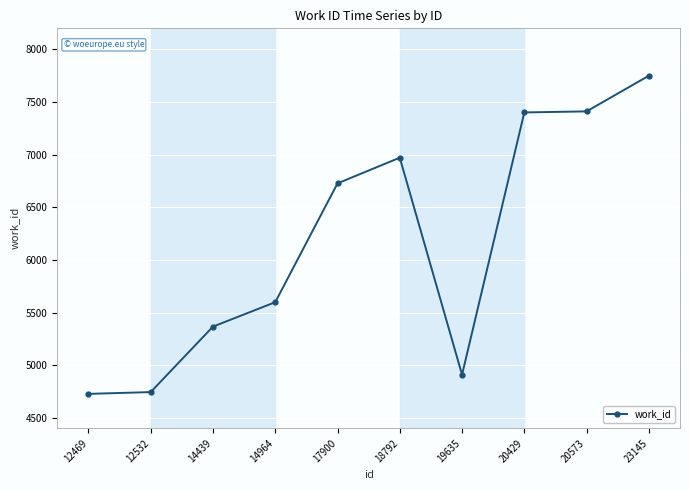

The chart shows a value of 4744 at 12532. True or false?

True